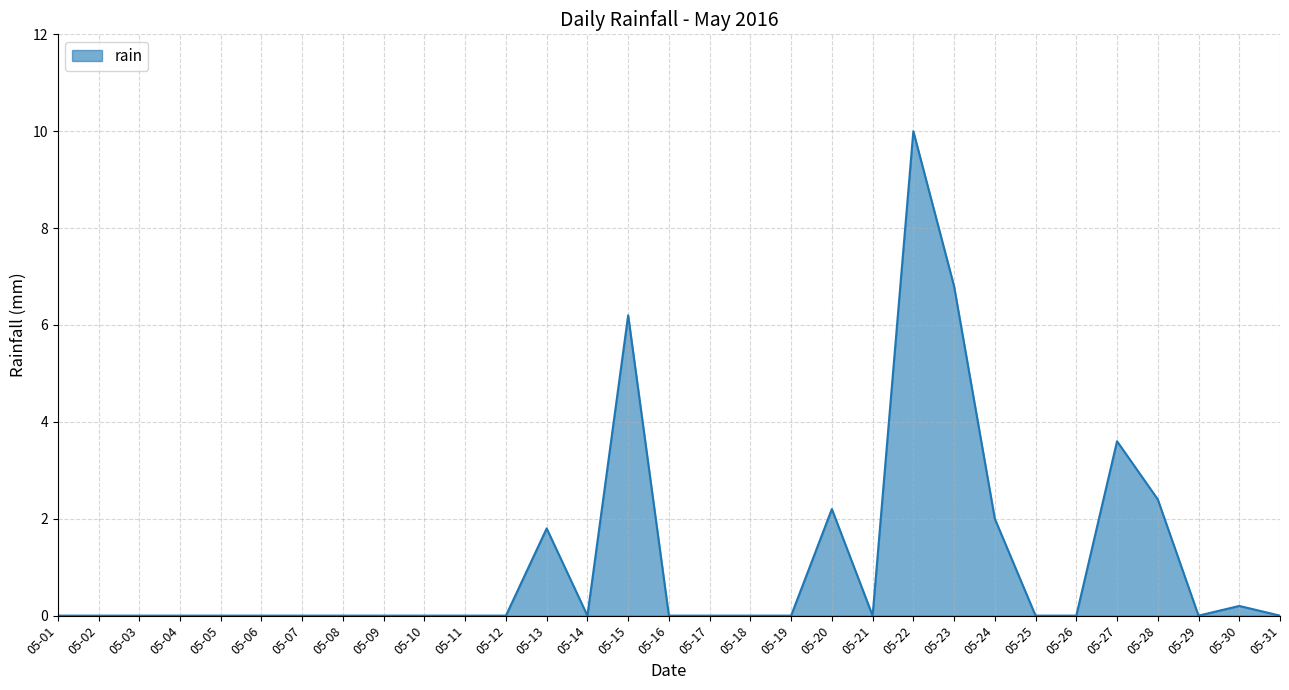

Between 05-15 and 05-23, which is larger?

05-23